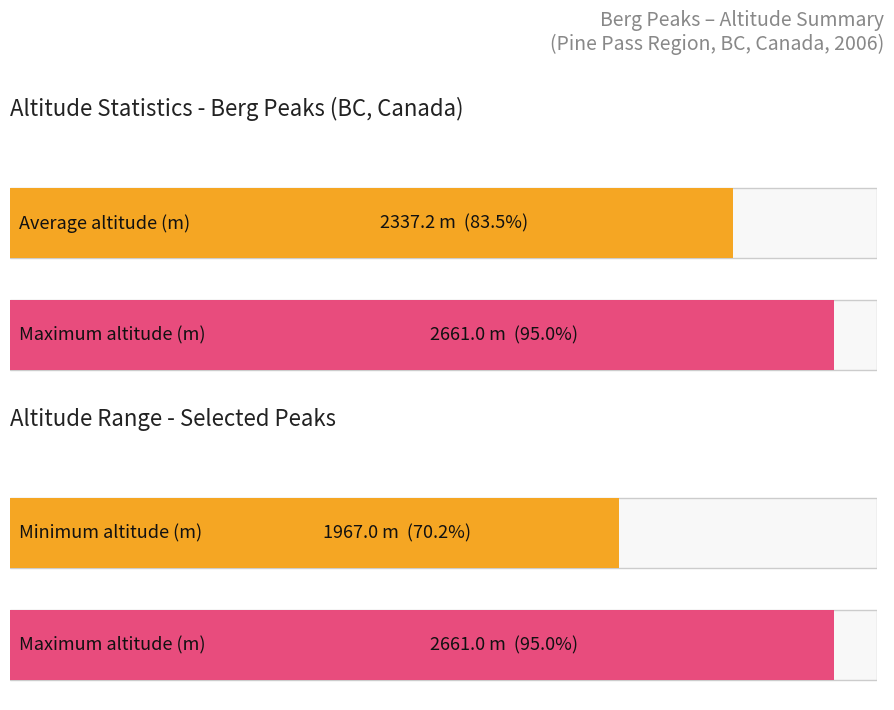

The value at Weaver Peak is 3536. True or false?

False